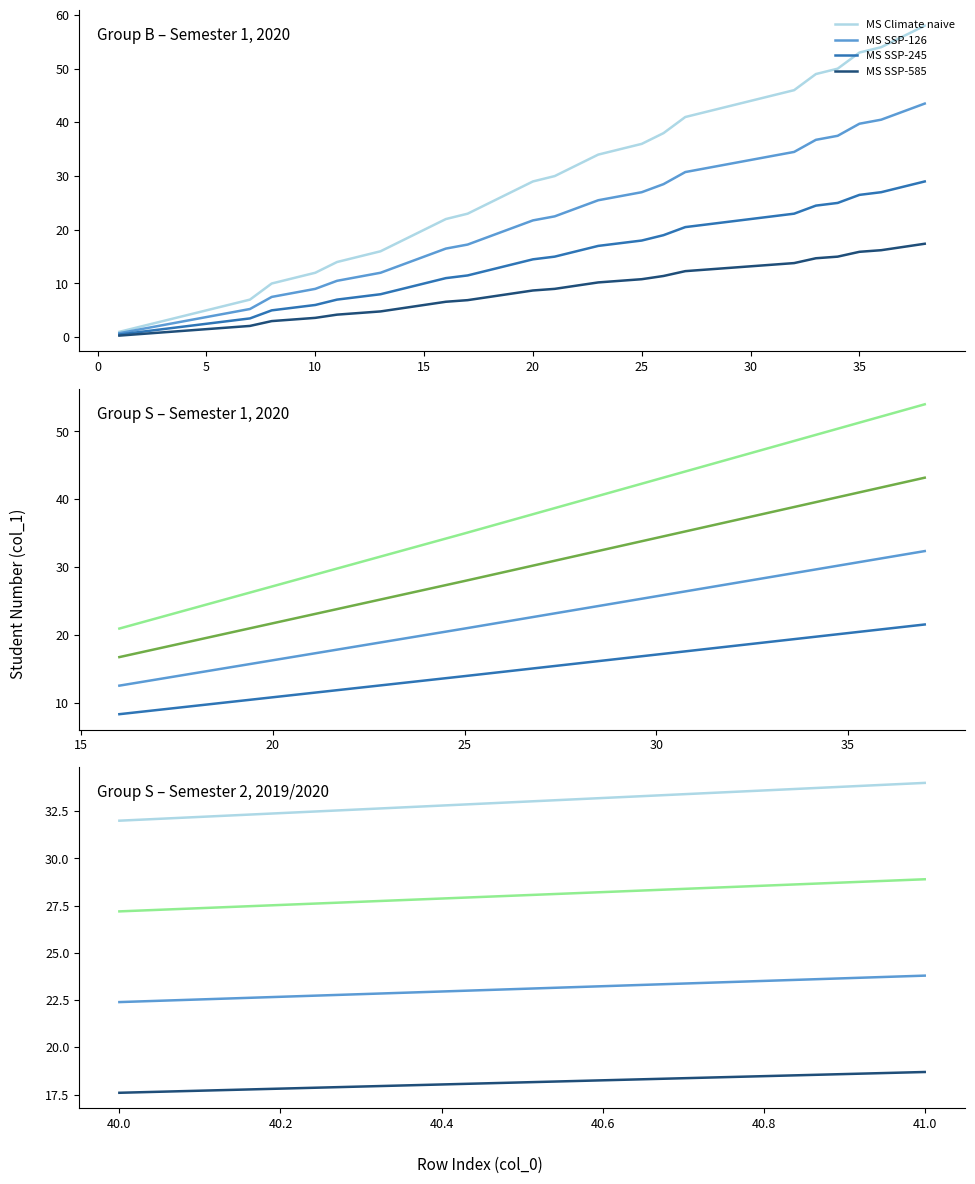

What is the average value of the MS Climate naive series?

33.0